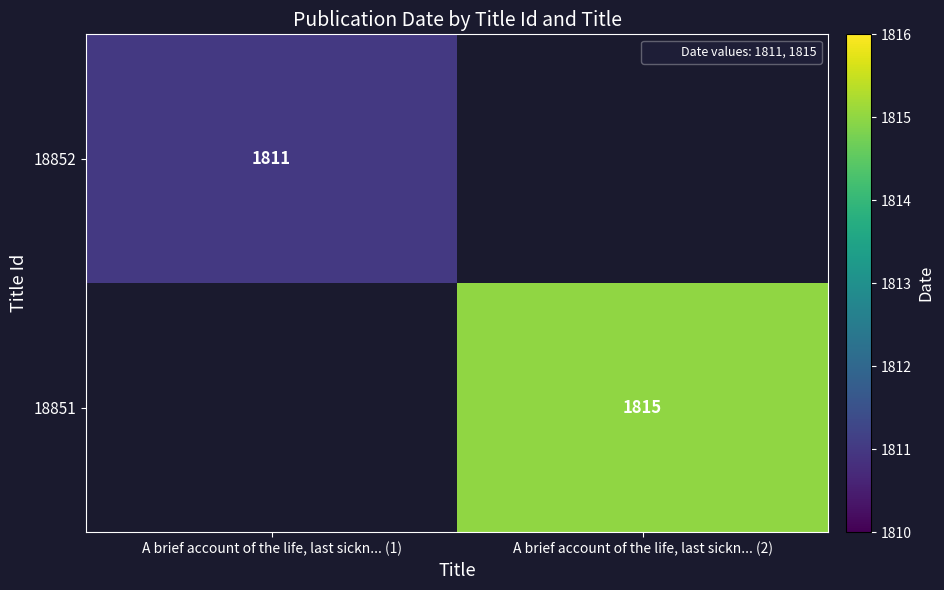

Which has a higher value, A brief account of the life, last sickn... (1) or A brief account of the life, last sickn... (2)?

A brief account of the life, last sickn... (2)